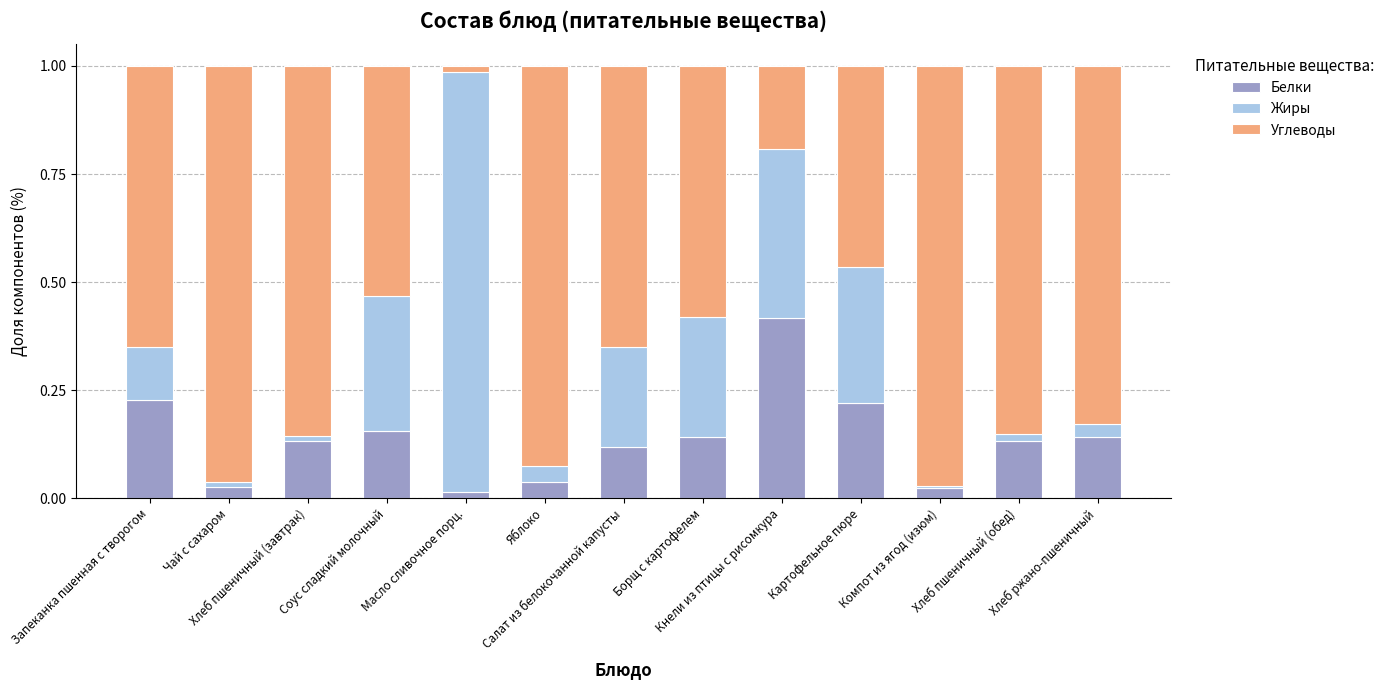

What is the sum of all Белки values?

1.8